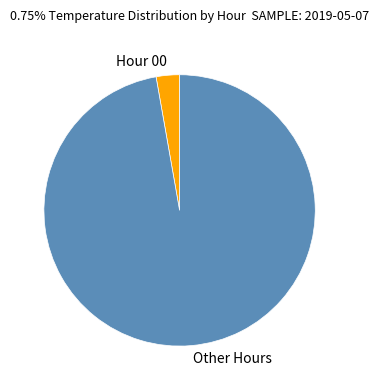

Which slice represents more than half of the pie?

Other Hours